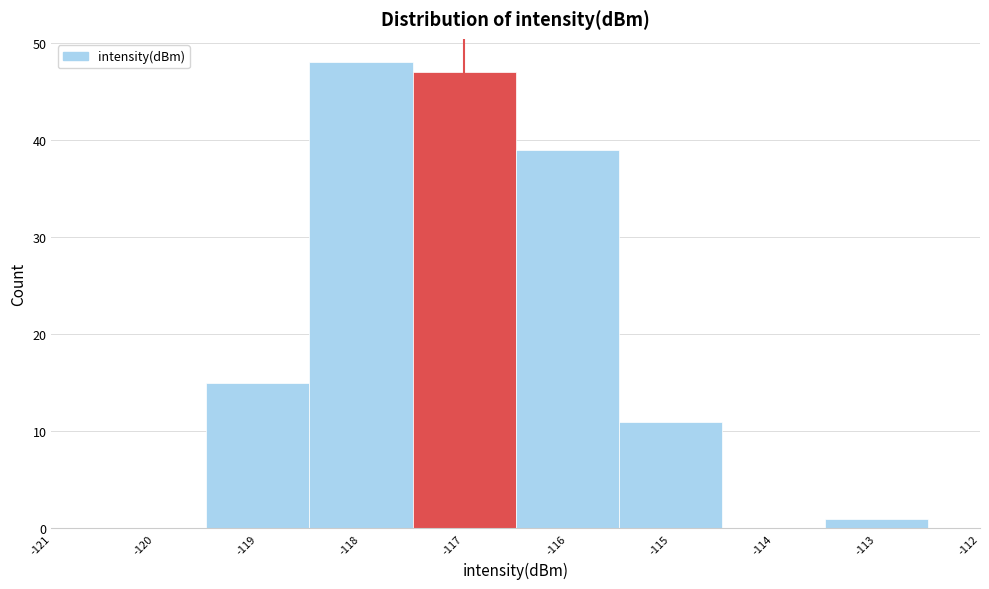

Which range on the x-axis has the tallest bar?

-118.5 to -117.5